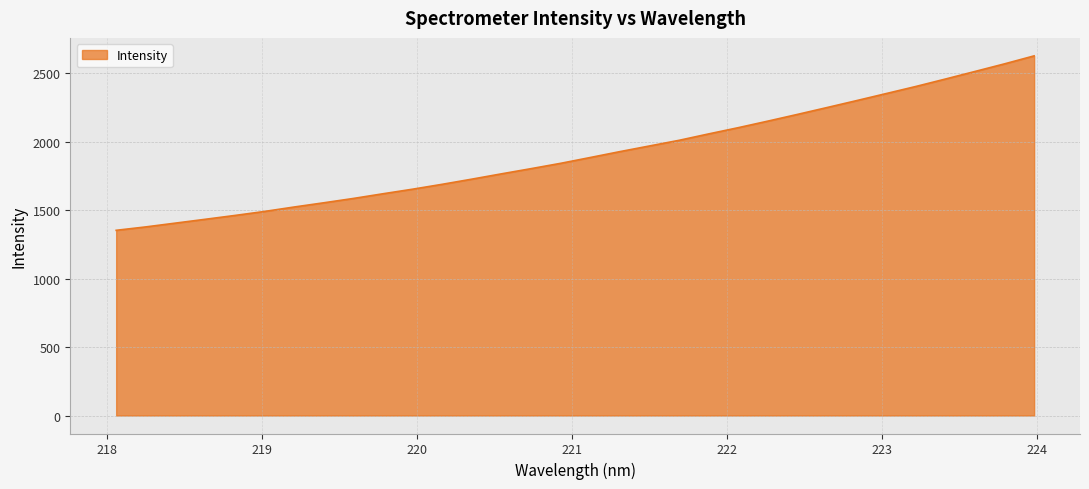

Does the chart display data point markers on the line(s)?

No